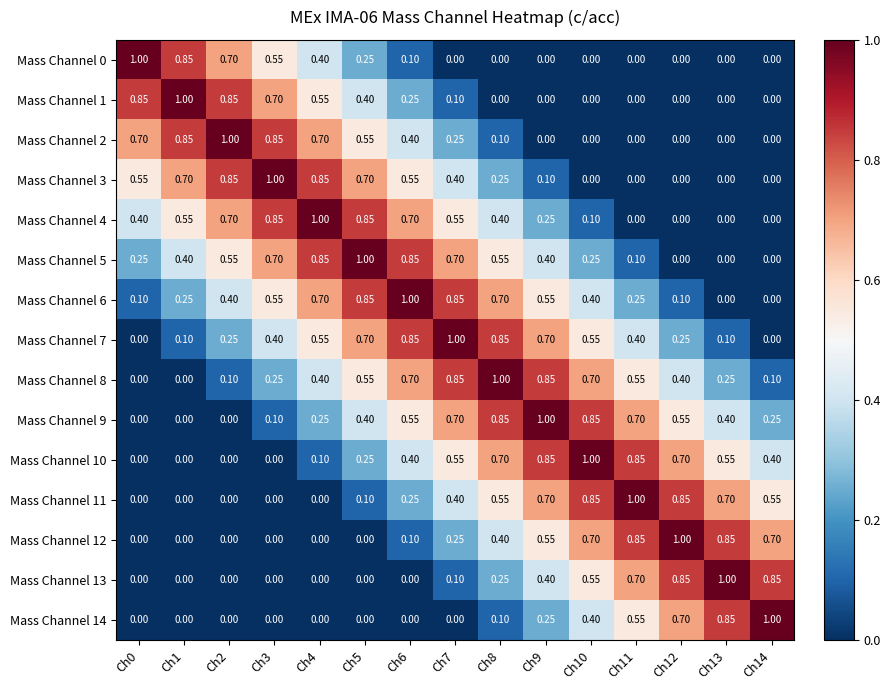

Is the value of Mass Channel 0 at Ch4 greater than the value of Mass Channel 13 at Ch2?

Yes